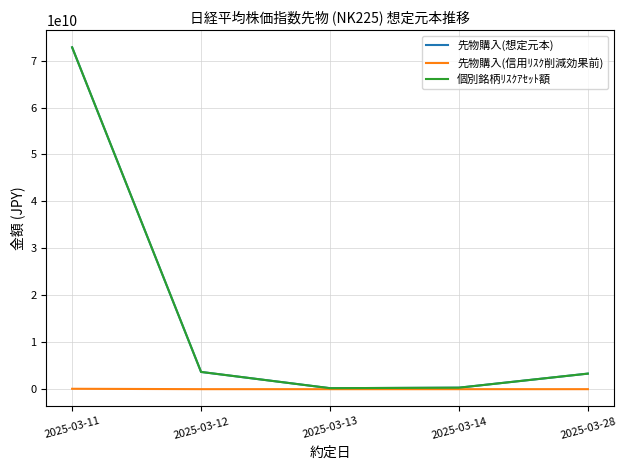

What is the difference between the maximum and minimum values in the 先物購入(想定元本) series?

72603760000